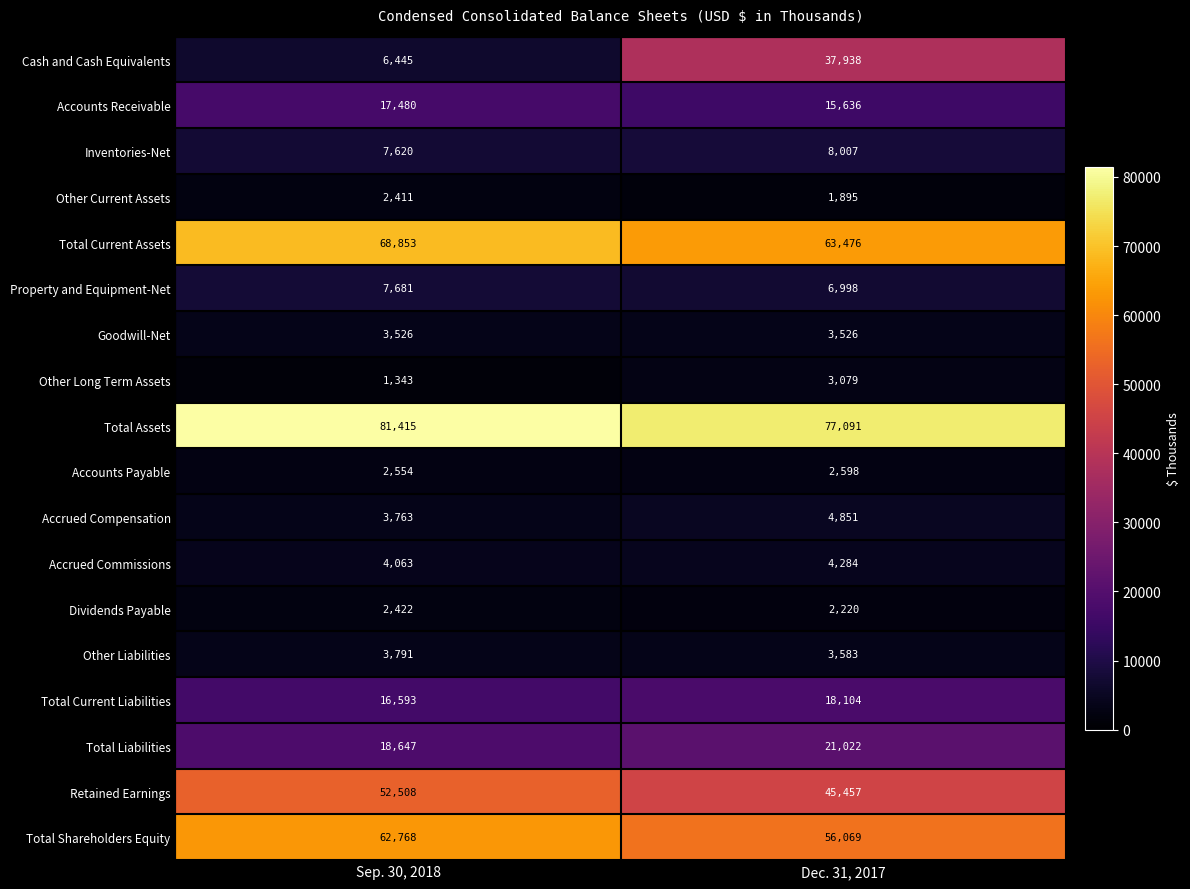

Rank the series at Dec. 31, 2017 from lowest to highest value.

Other Current Assets, Dividends Payable, Accounts Payable, Other Long Term Assets, Goodwill-Net, Other Liabilities, Accrued Commissions, Accrued Compensation, Property and Equipment-Net, Inventories-Net, Accounts Receivable, Total Current Liabilities, Total Liabilities, Cash and Cash Equivalents, Retained Earnings, Total Shareholders Equity, Total Current Assets, Total Assets